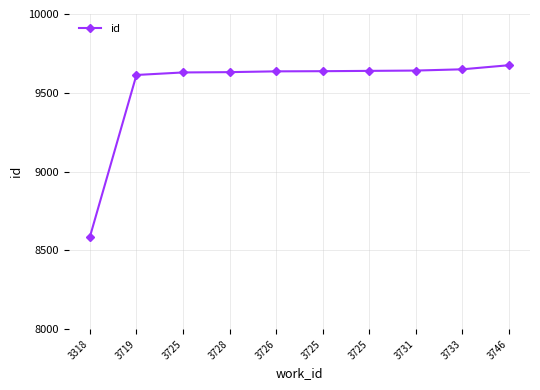

Read the value at 3719.

9613